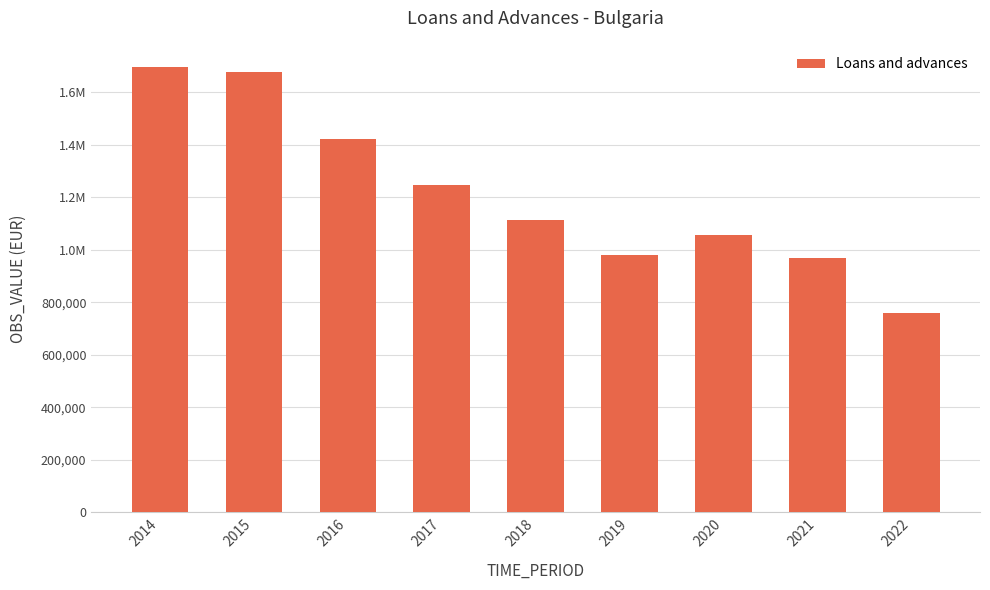

Where is the data nearest to the value 1227075?

2017